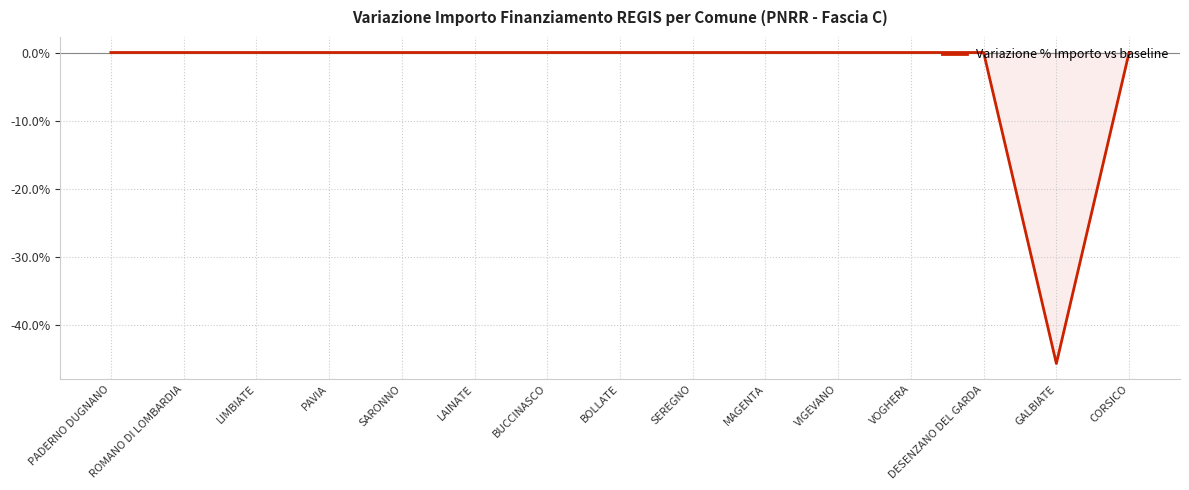

Reading right to left, what are all the values shown in this chart?

0.0	-45.7	0.0	0.0	0.0	0.0	0.0	0.0	0.0	0.0	0.0	0.0	0.0	0.0	0.0